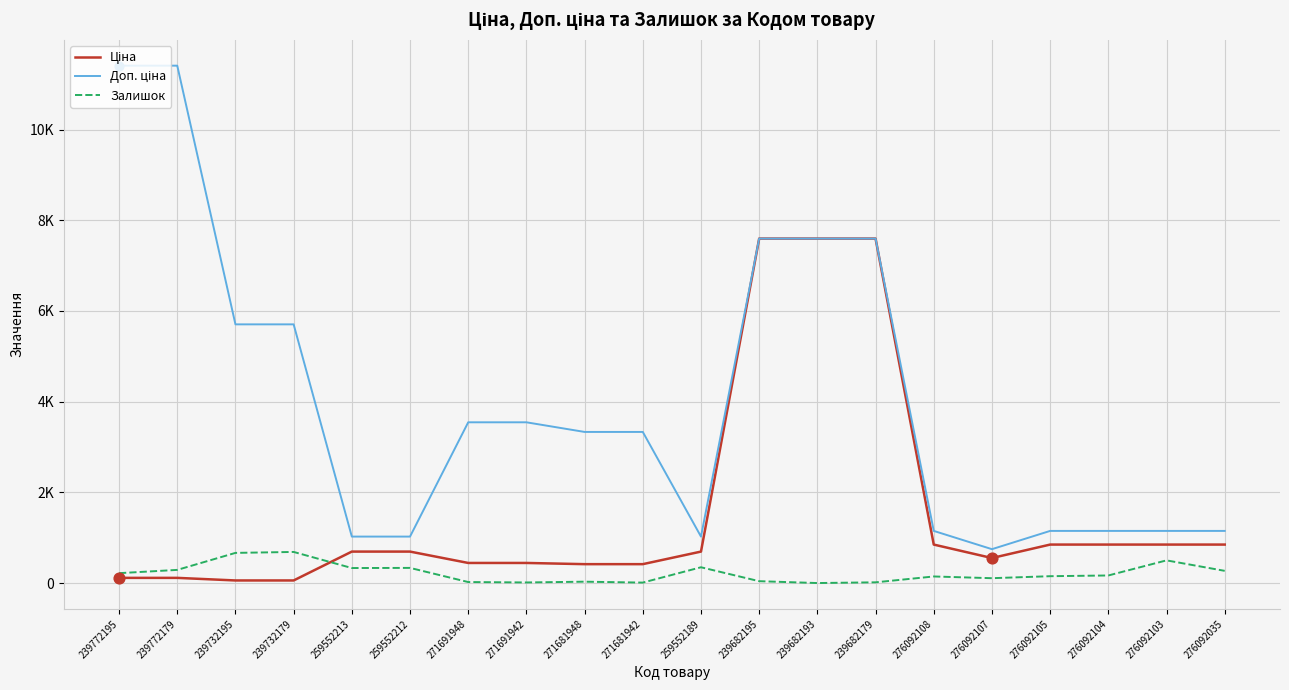

Which series has the largest total across all categories?

Доп. ціна